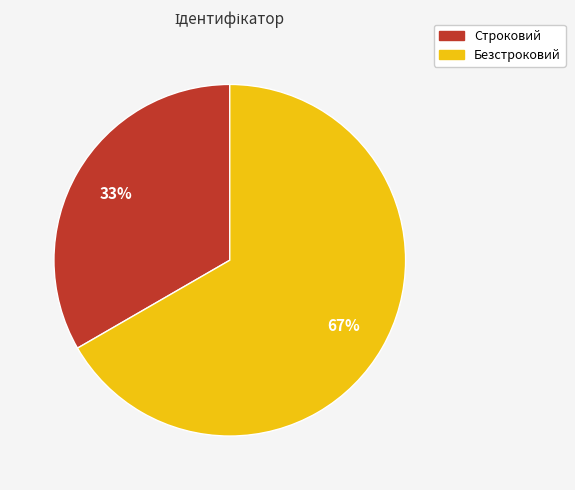

What is the smallest slice in the pie chart?

Строковий